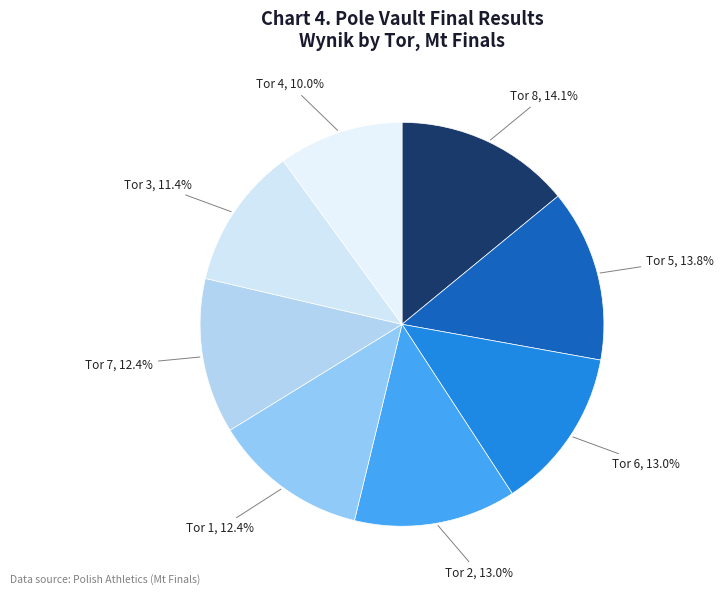

Does Tor 7 represent more than half of the total?

No